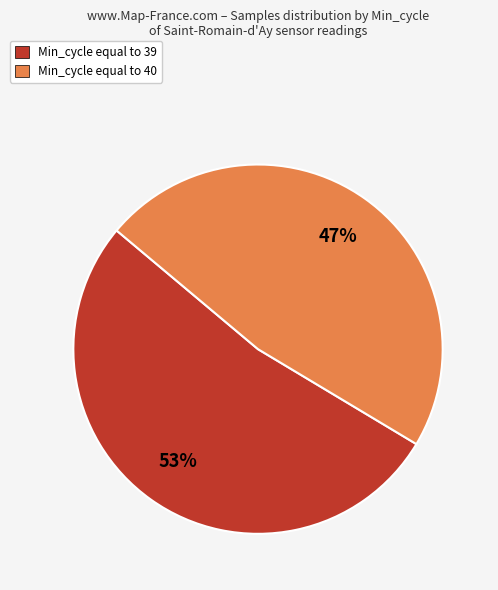

Does any single category account for the majority?

Yes